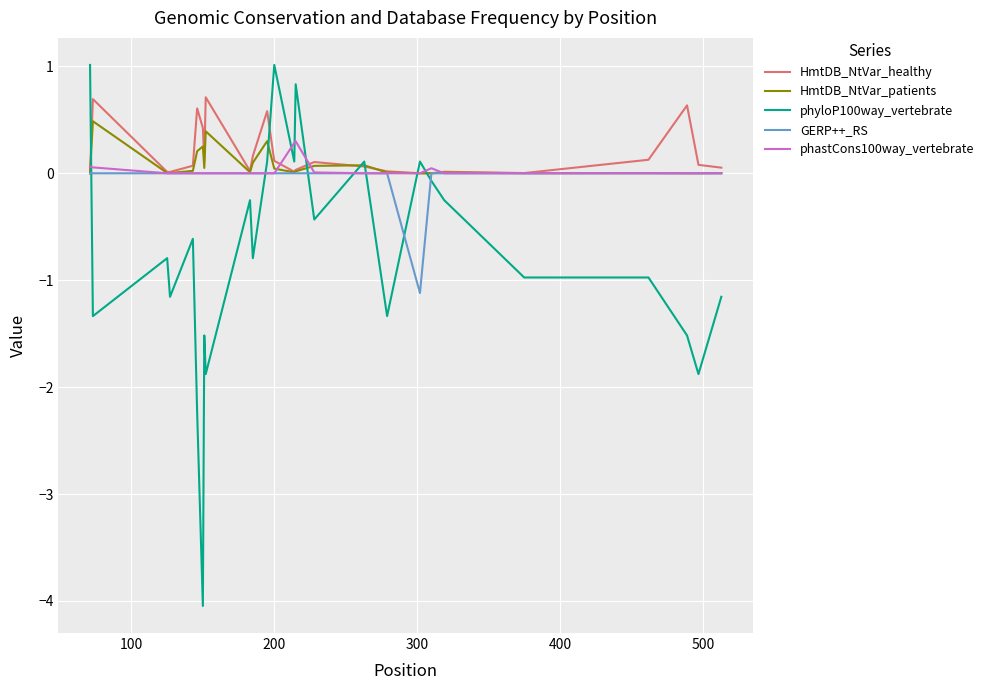

How many intersections are there between GERP++_RS and phyloP100way_vertebrate?

7